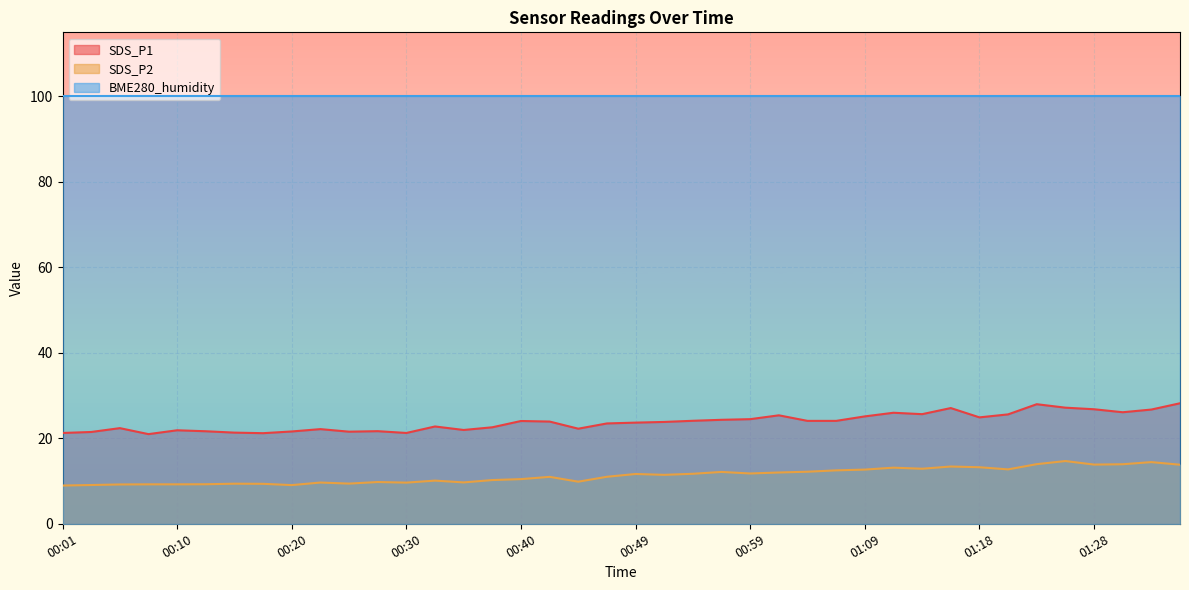

What are all the series names shown in the legend?

SDS_P1, SDS_P2, BME280_humidity